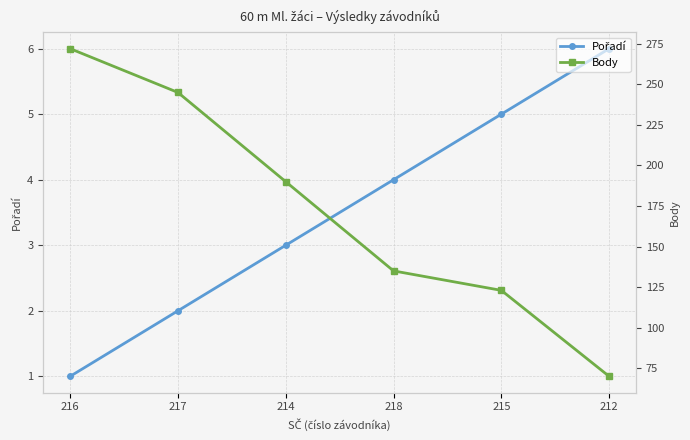

Which series has the largest total across all categories?

Body